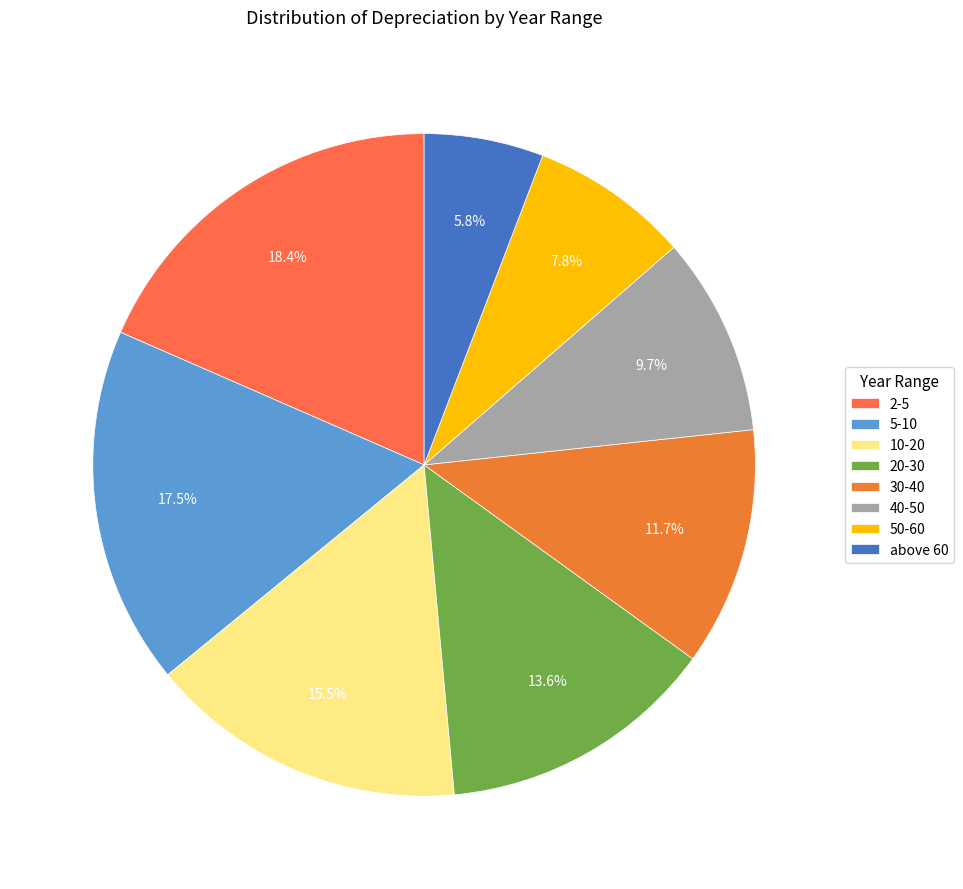

Count the number of slices in the pie.

8